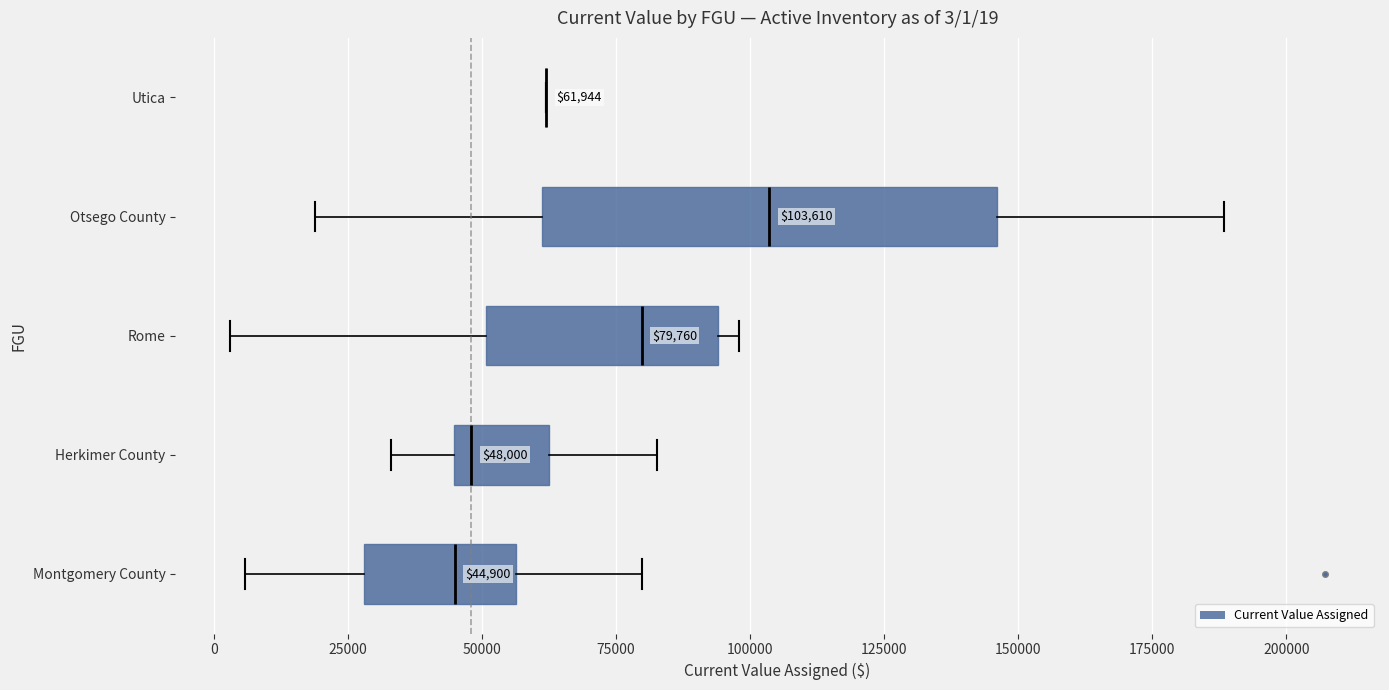

Comparing the boxes themselves (not the whiskers), which one is the widest?

Otsego County